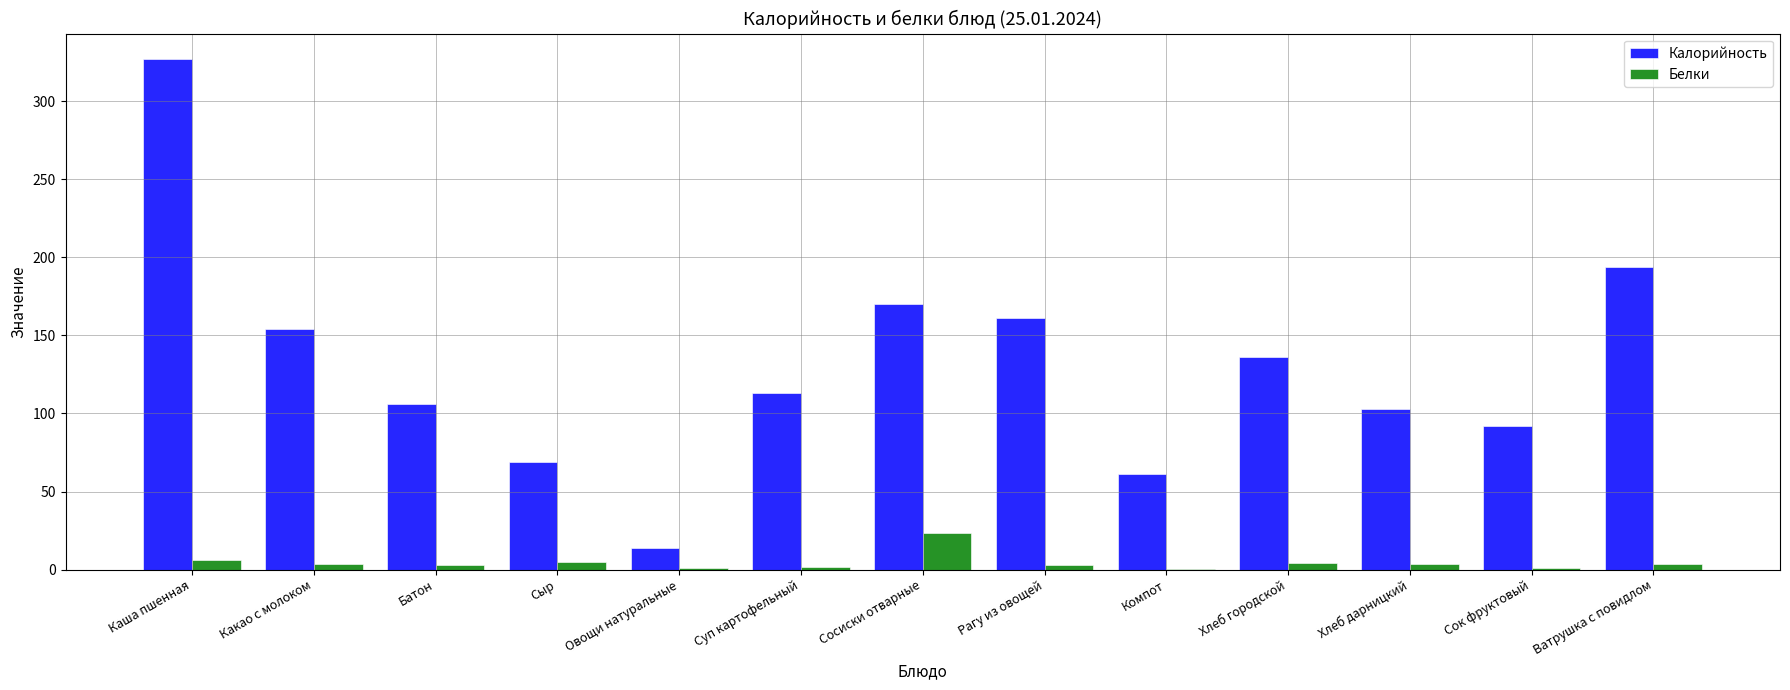

Which series has the largest total across all categories?

Калорийность